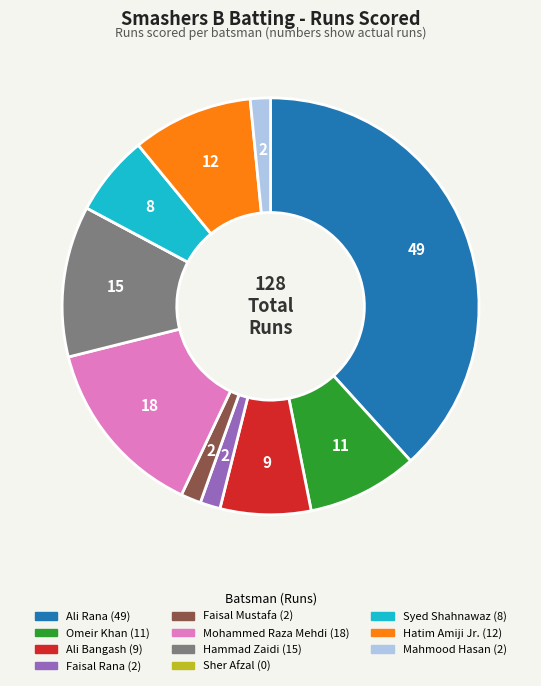

Between Ali Bangash and Faisal Mustafa, which is larger?

Ali Bangash